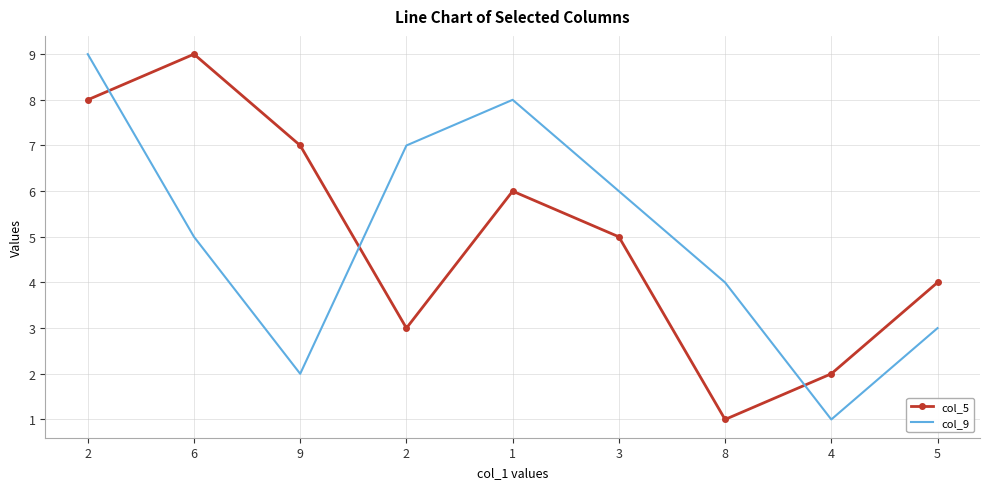

Where does the col_5 series first go above 5?

2